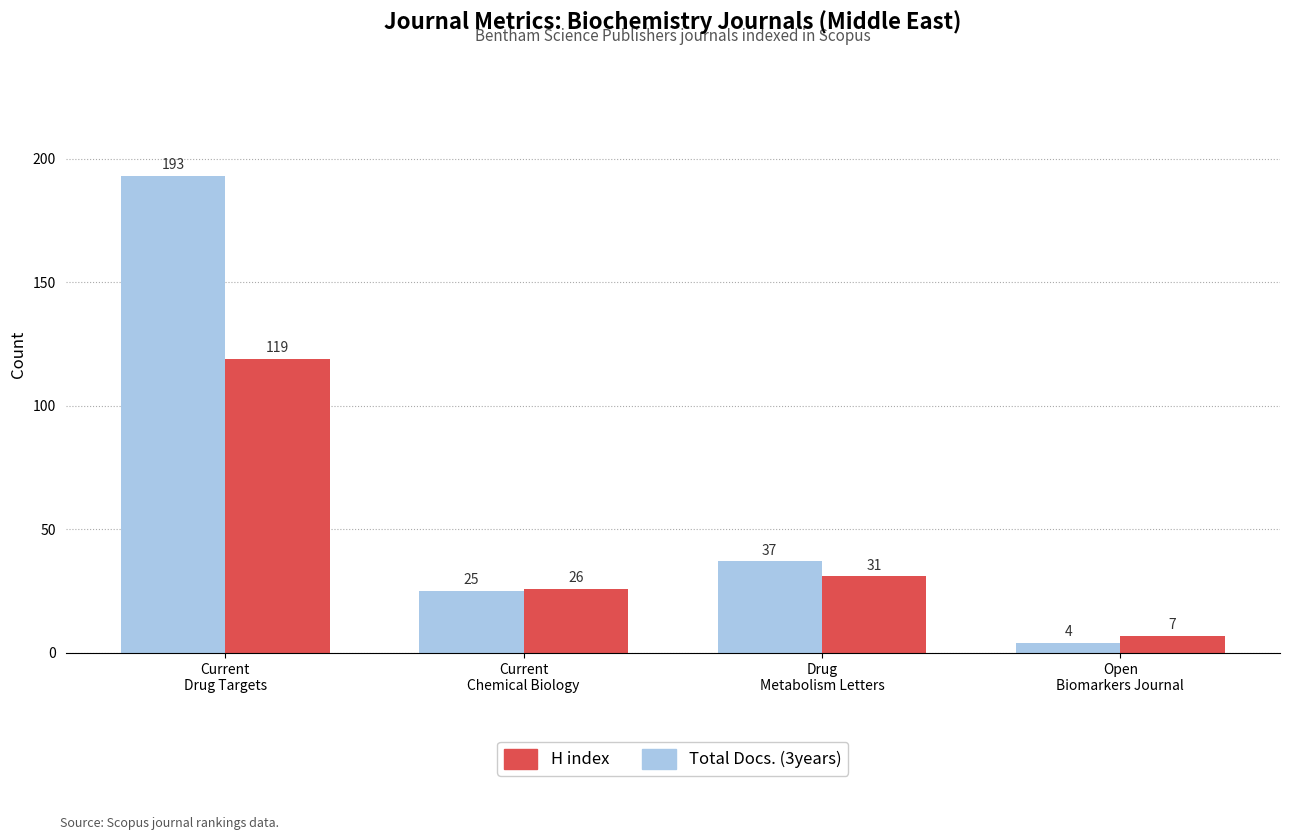

Which category has the highest value across all series?

Current
Drug Targets